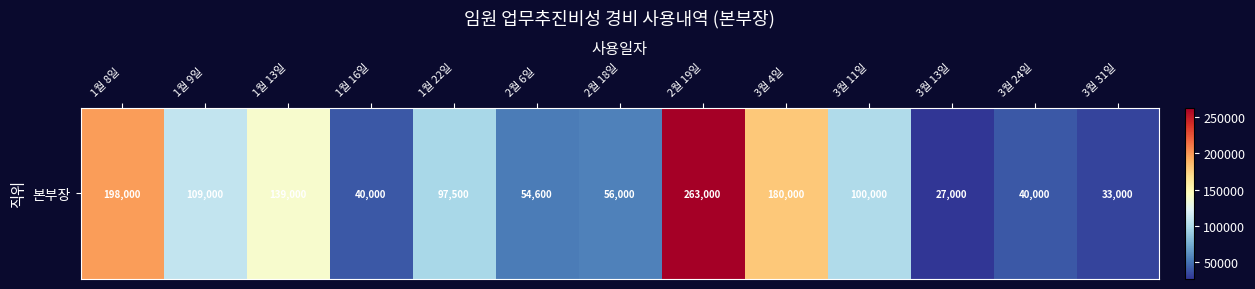

How many data points are less than 97500?

6